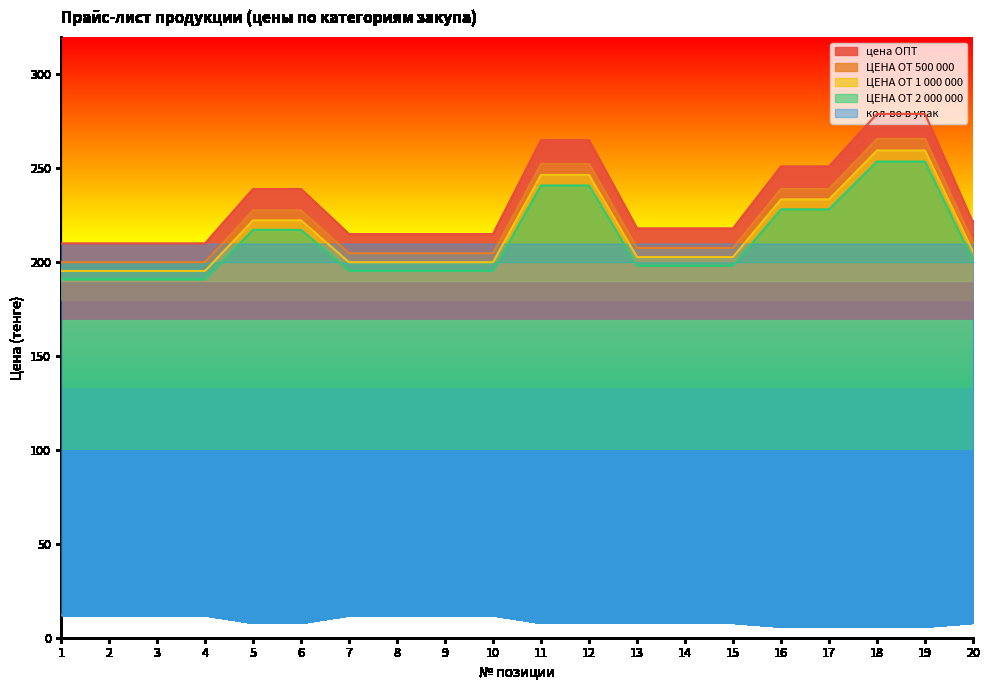

How many lines are shown in the chart?

5